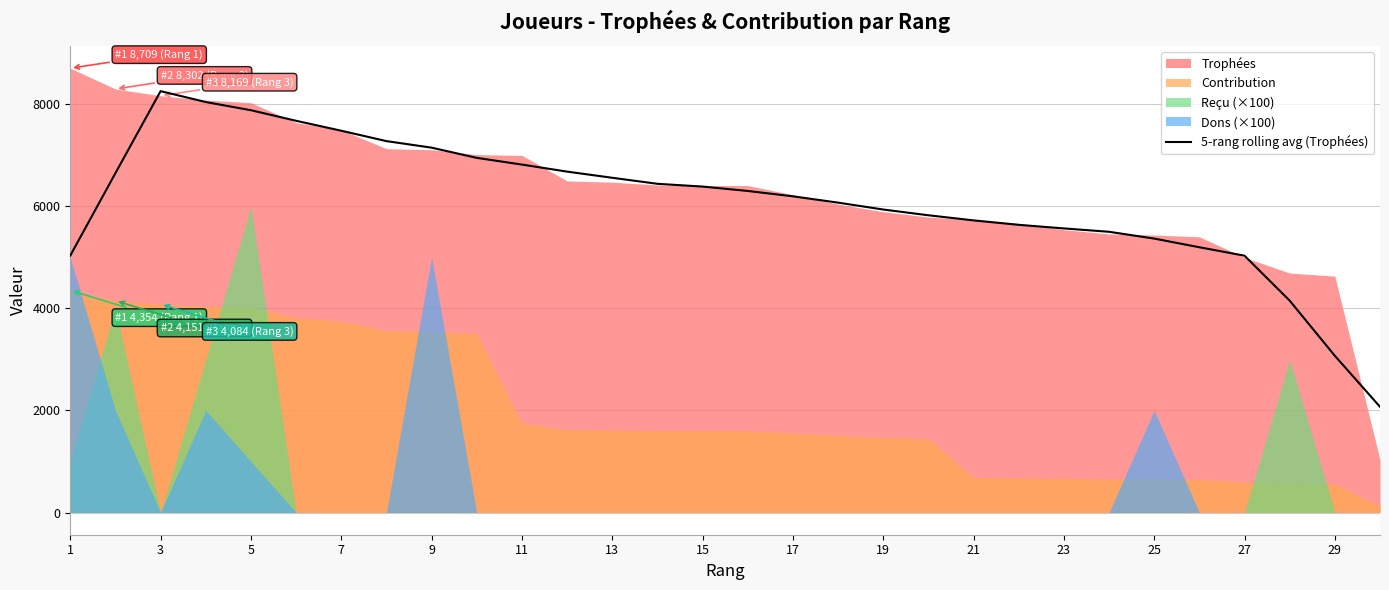

What is the sum of all values?

182996.8